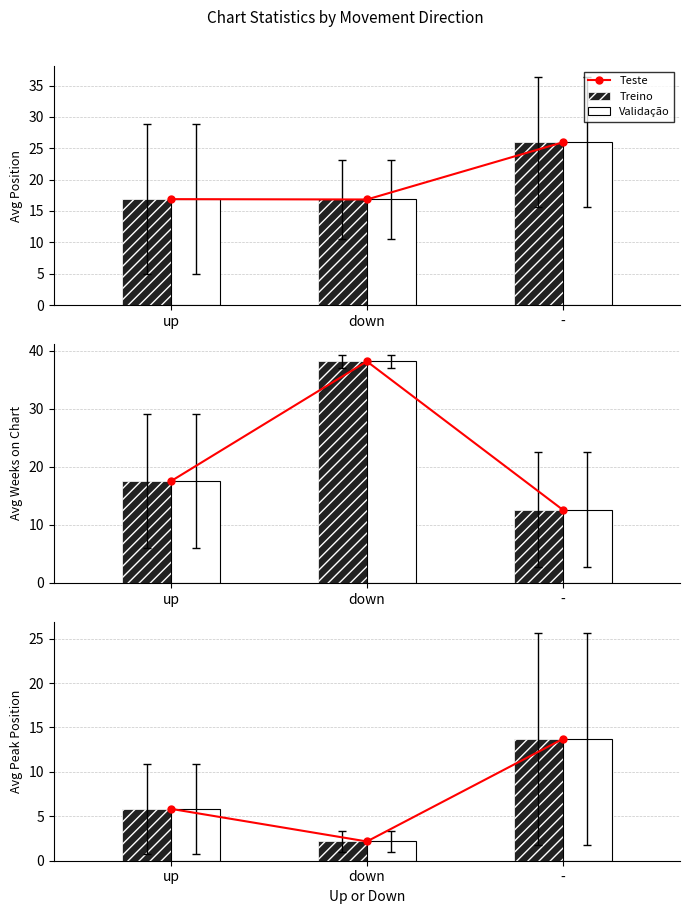

What are all the series names shown in the legend?

Teste, Treino, Validação